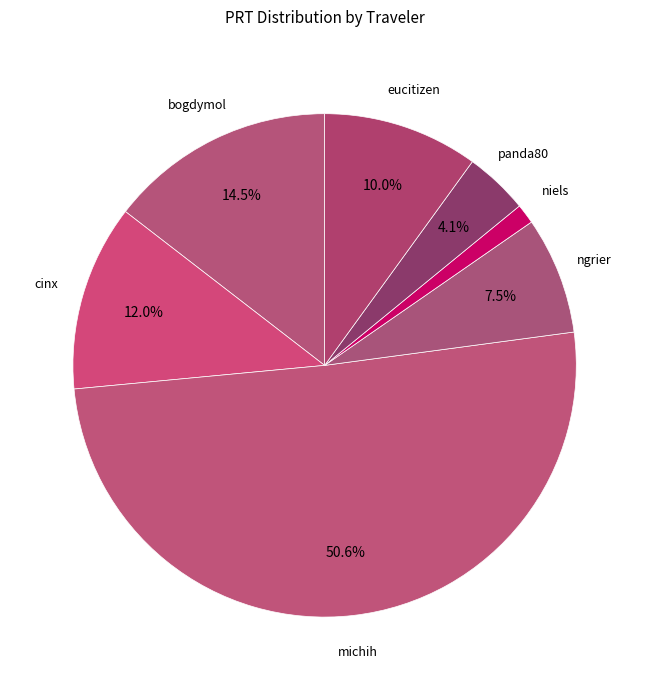

Which has a higher value, cinx or bogdymol?

bogdymol